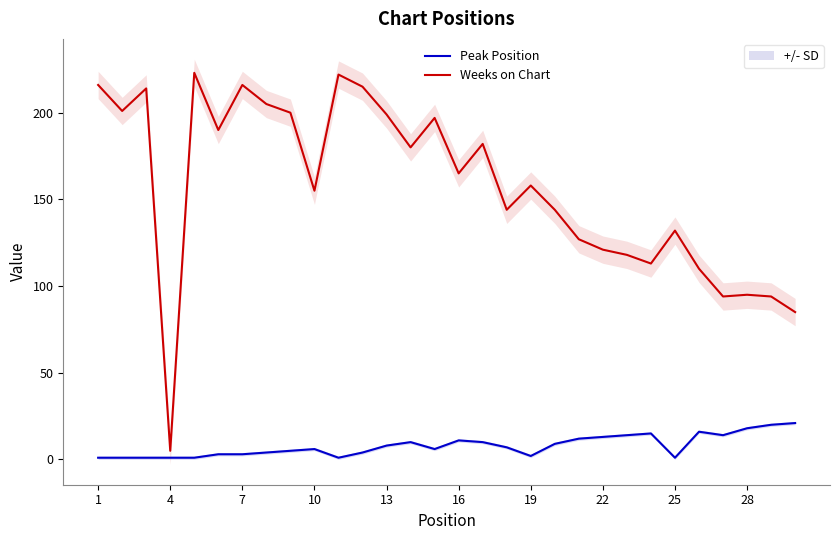

True or false: Peak Position and Weeks on Chart cross at least once.

False